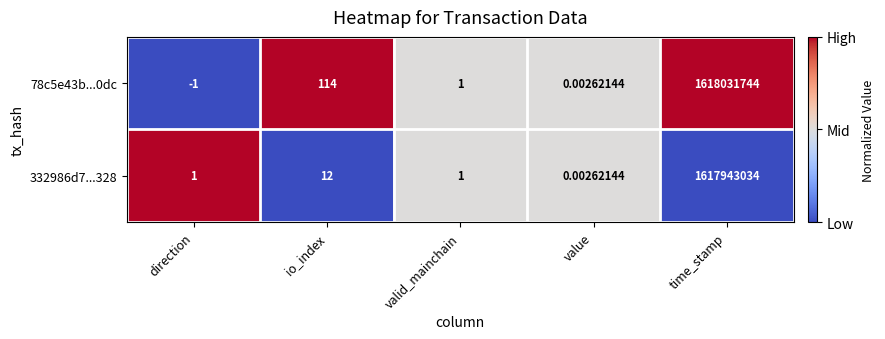

How many distinct data groups are displayed?

2